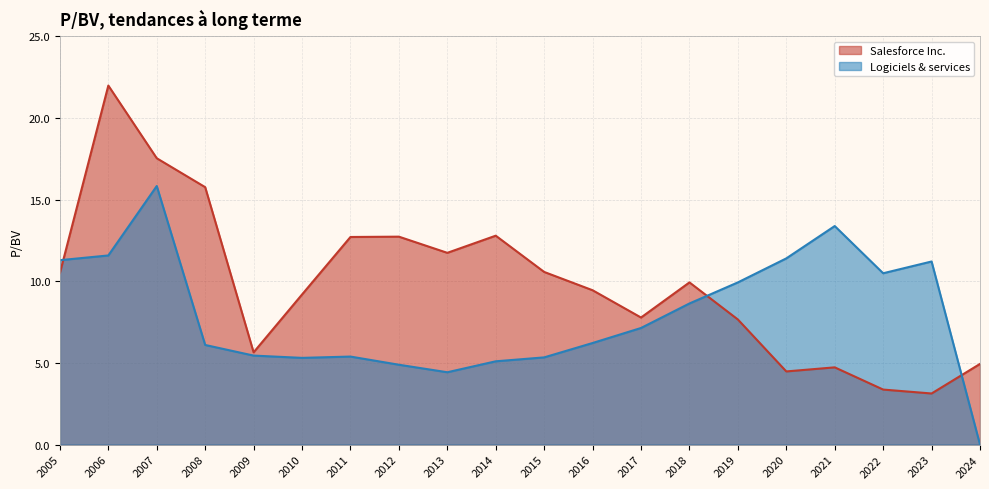

Where do Salesforce Inc. and Logiciels & services first cross each other?

2005 and 2006